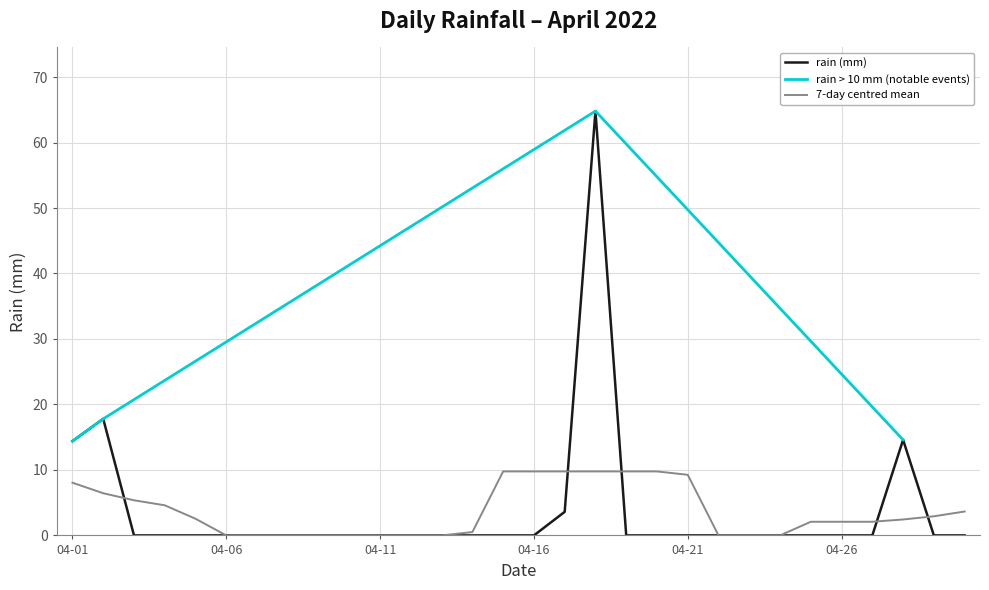

How many interior local peaks (higher than both neighbors) does the data have?

3